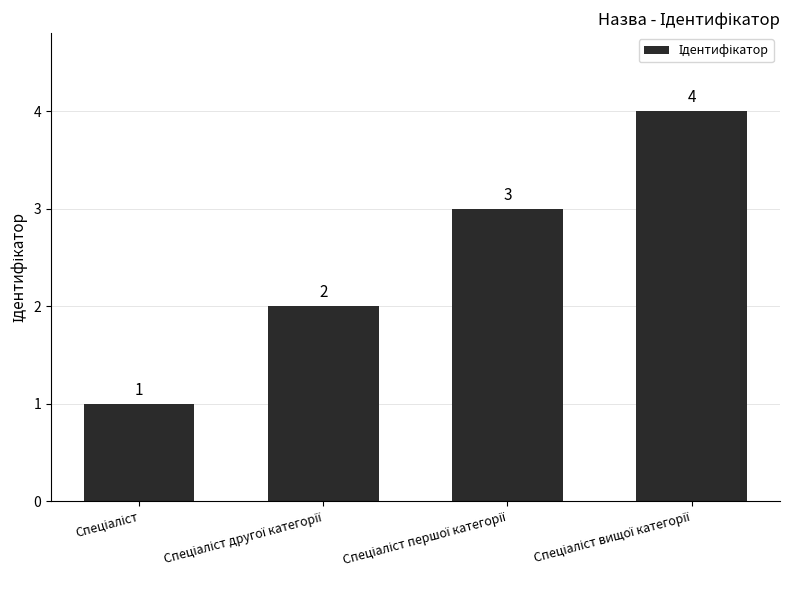

What is the difference between the maximum and minimum values?

3